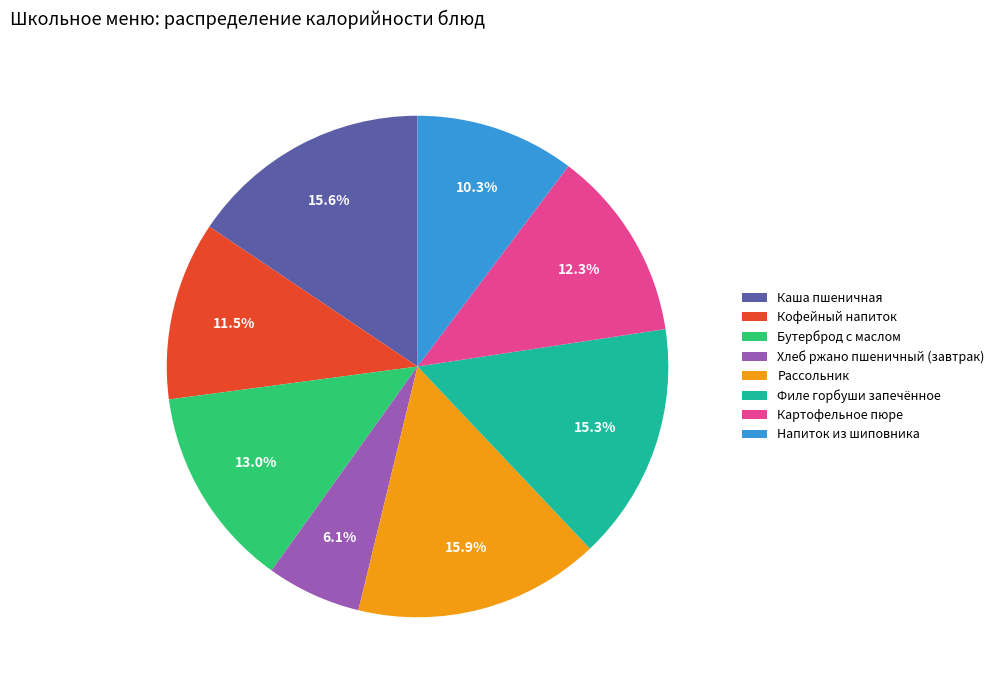

What is the total percentage of Каша пшеничная and Кофейный напиток?

27.1%